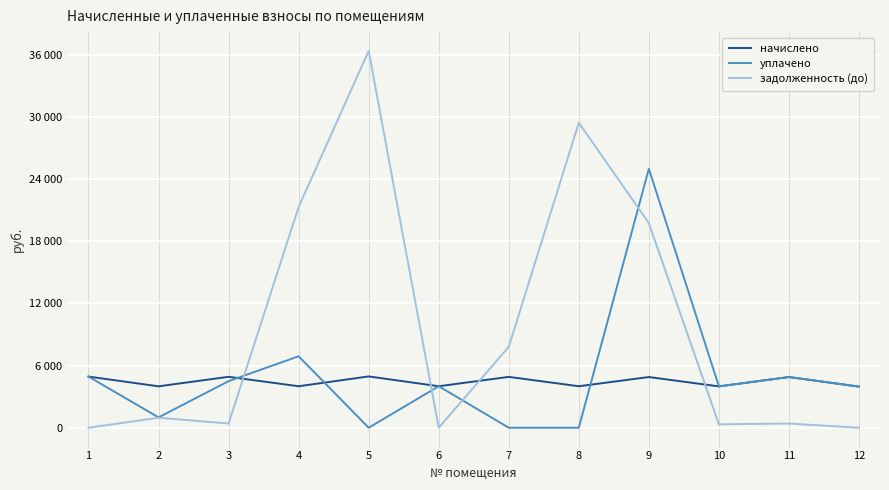

True or false: задолженность (до) has a value of 121.4 at 11.

False